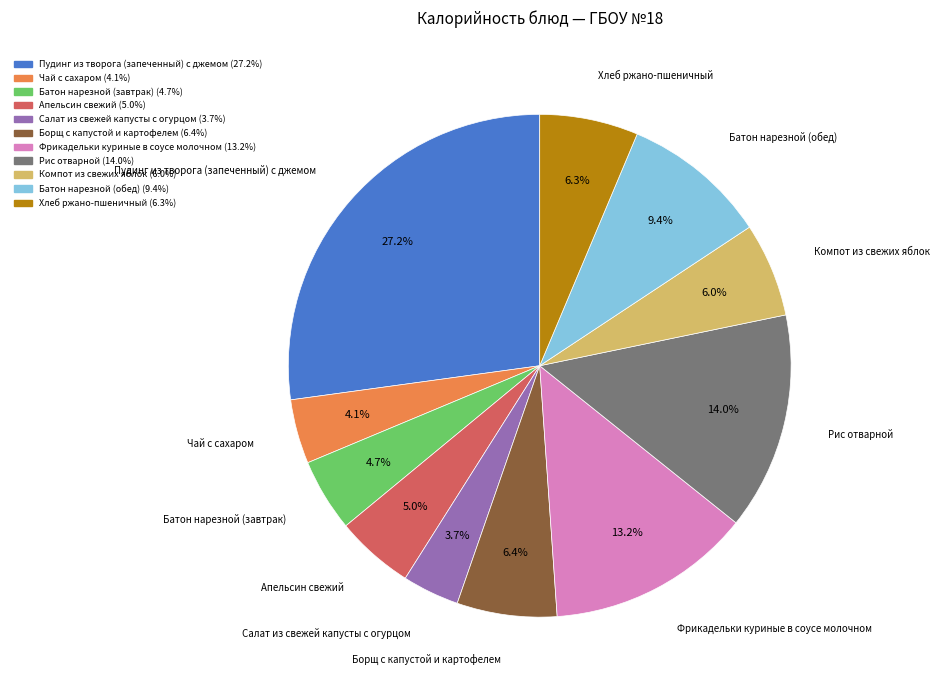

Which slice is the largest?

Пудинг из творога (запеченный) с джемом